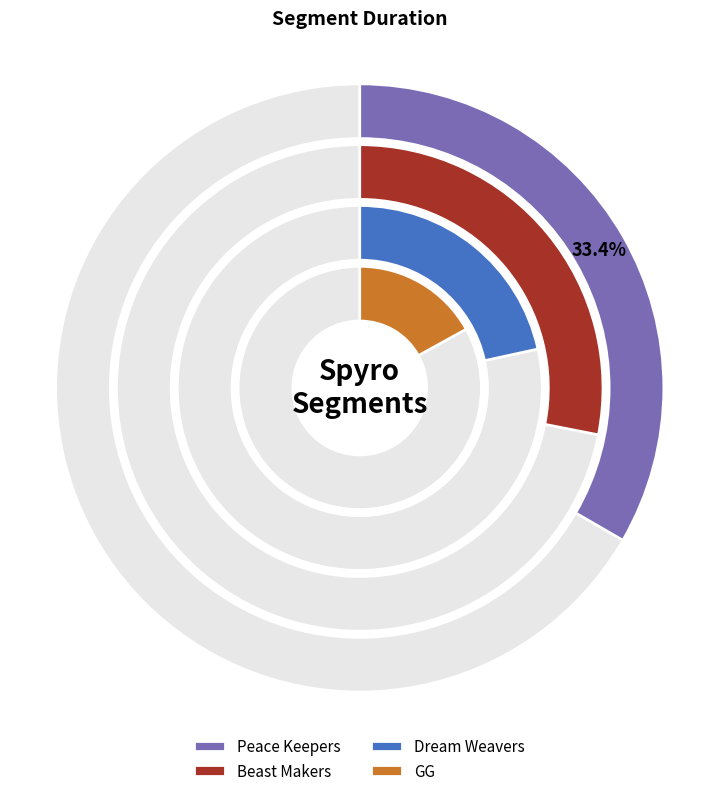

What is the largest slice in the pie chart?

Peace Keepers